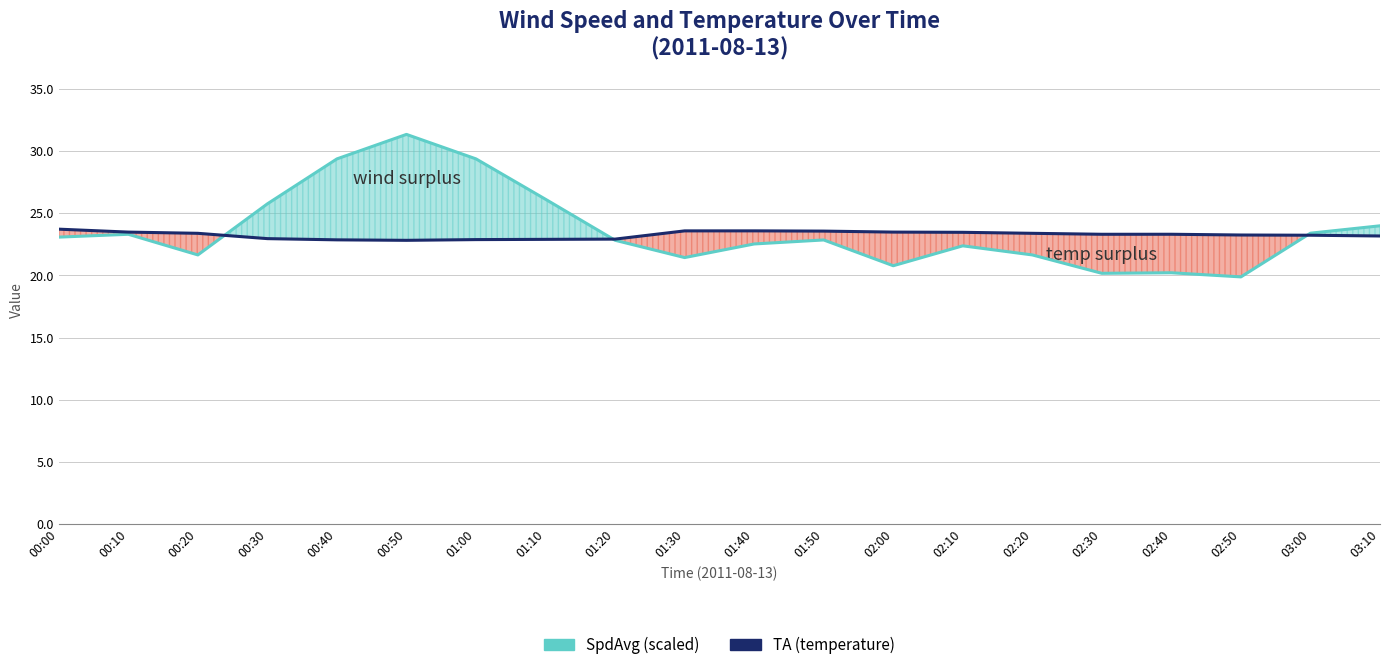

What position from the right is 02:50?

3